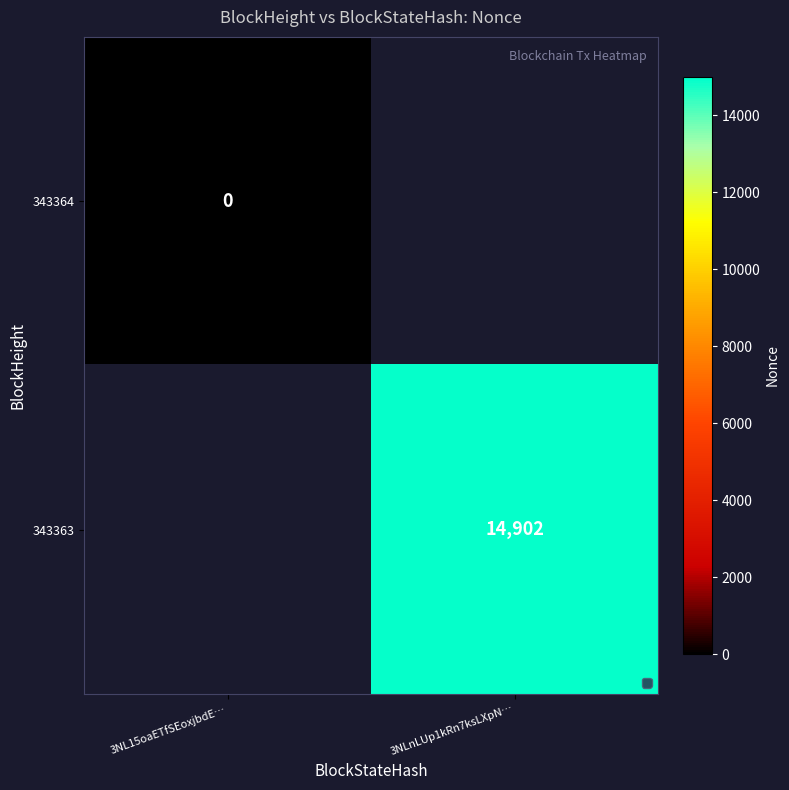

Which category has the lowest value across all series?

3NL15oaETfSEoxjbdE…